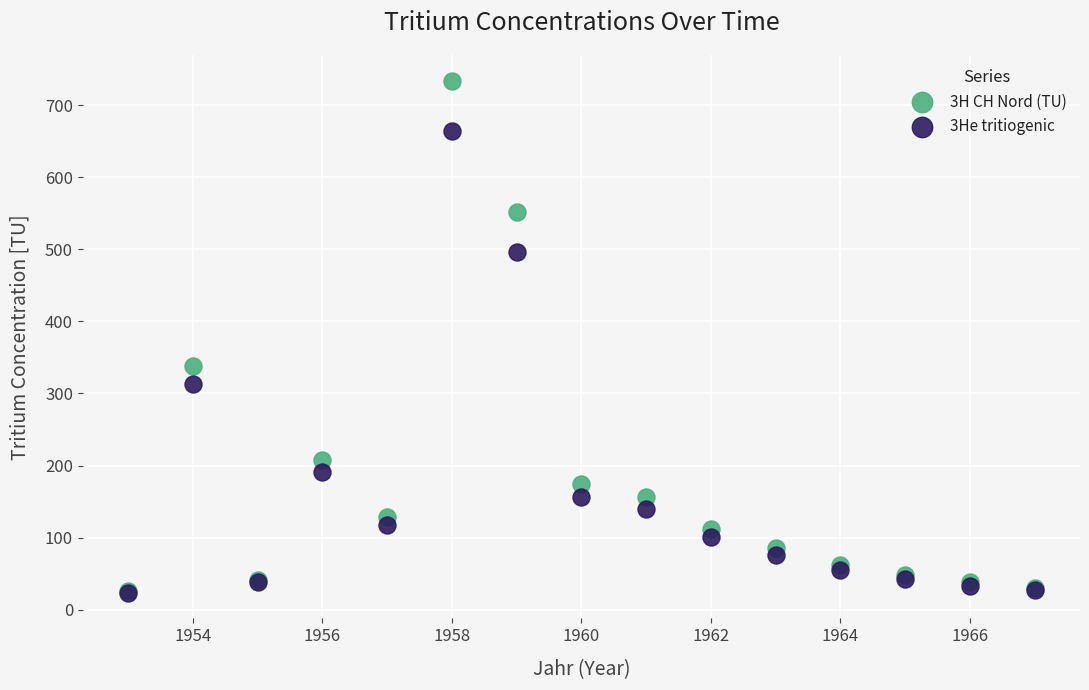

Which series reaches the maximum Y coordinate?

3H CH Nord (TU)